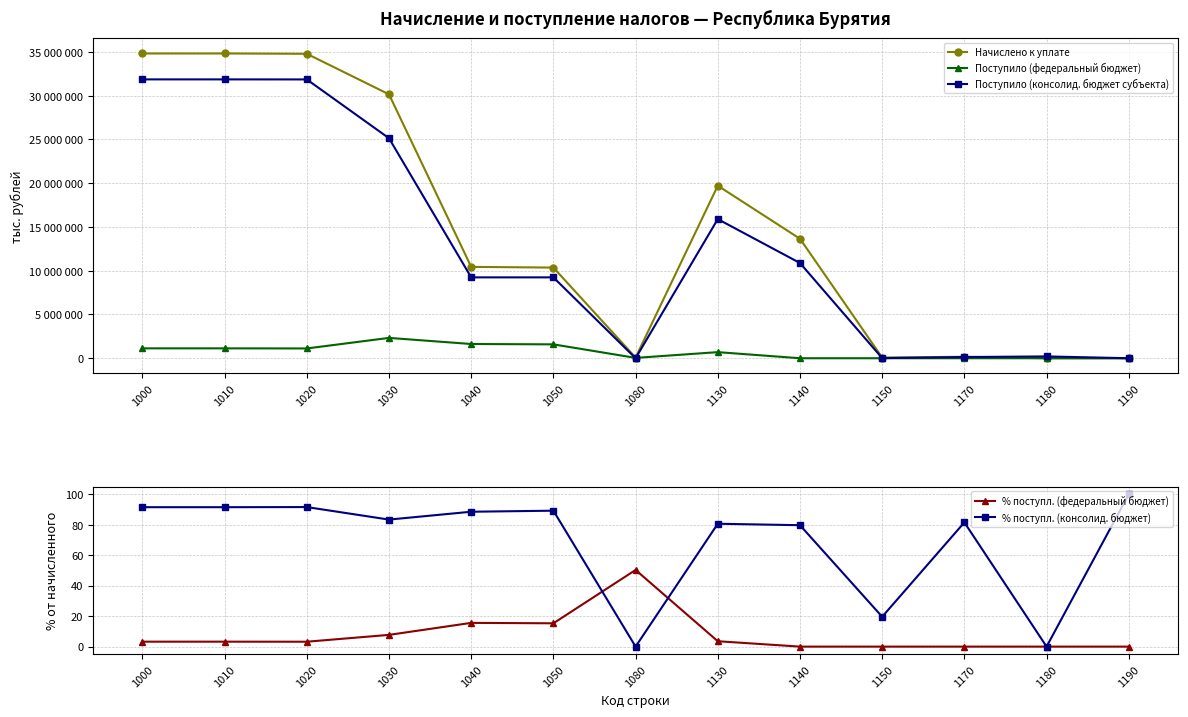

How many data points does each series have?

13